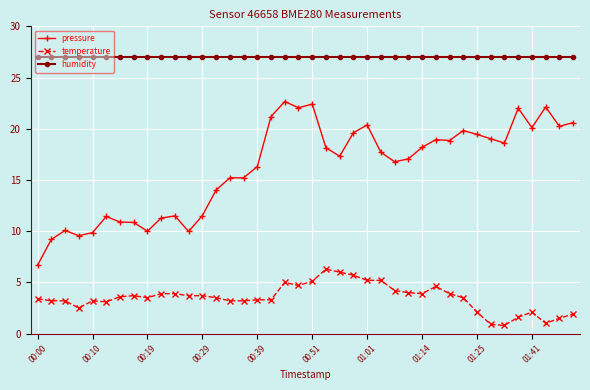

Which series has the widest spread of values?

pressure